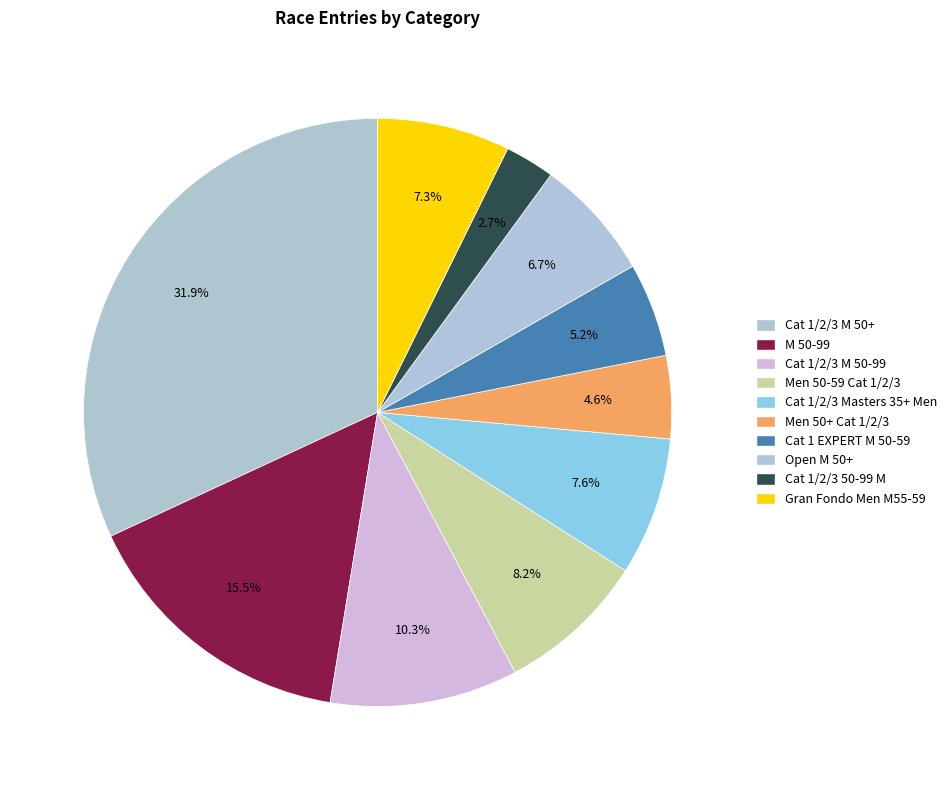

To the nearest percent, what is the difference between the largest and smallest slice percentages?

29%